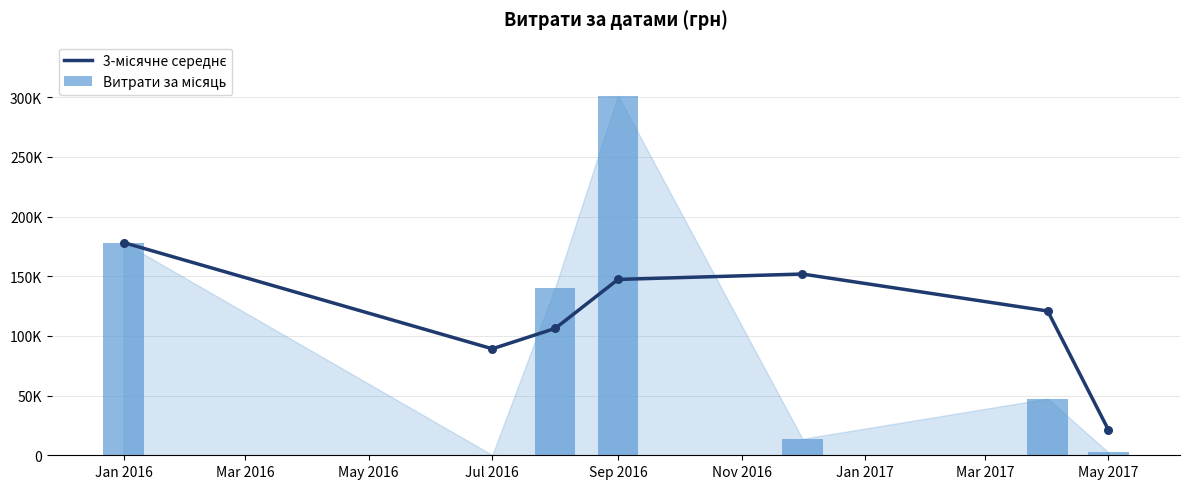

Which series contains the lowest Y value?

Витрати за місяць